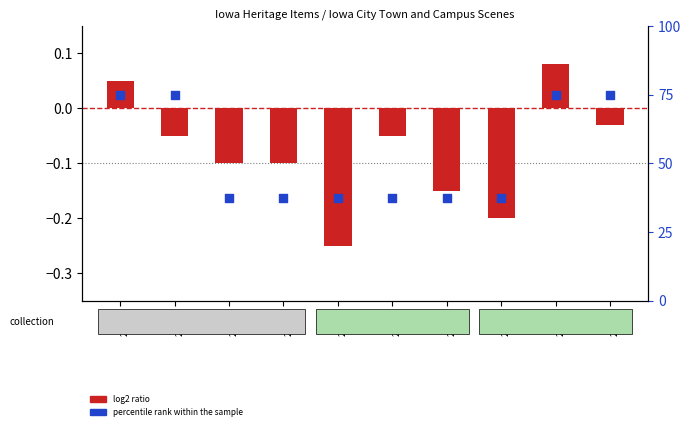

Which series reaches the minimum Y coordinate?

log2 ratio